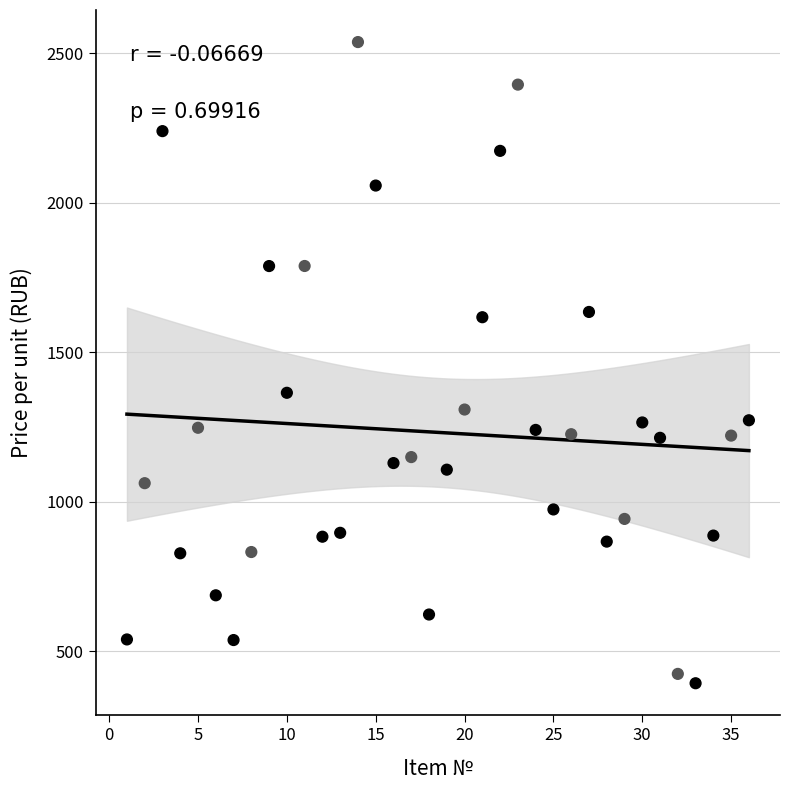

What is the range of X values (max minus min)?

35.0